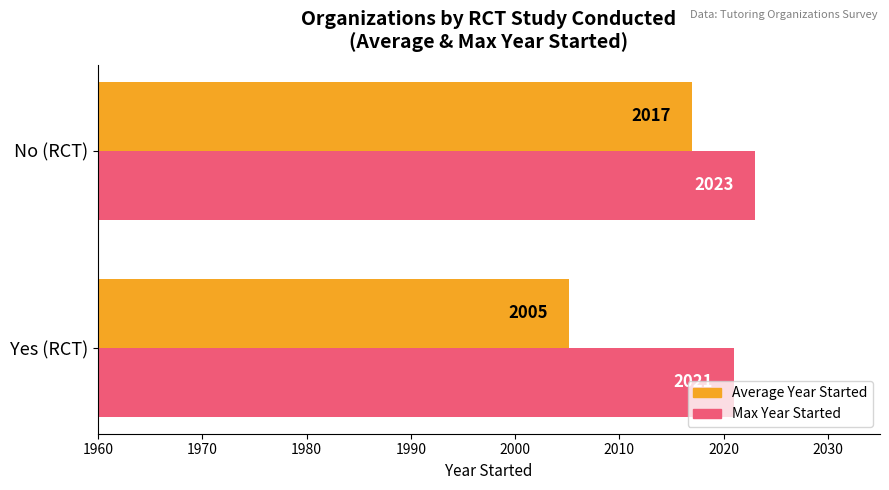

Which series changed the most between Yes (RCT) and No (RCT)?

Average Year Started